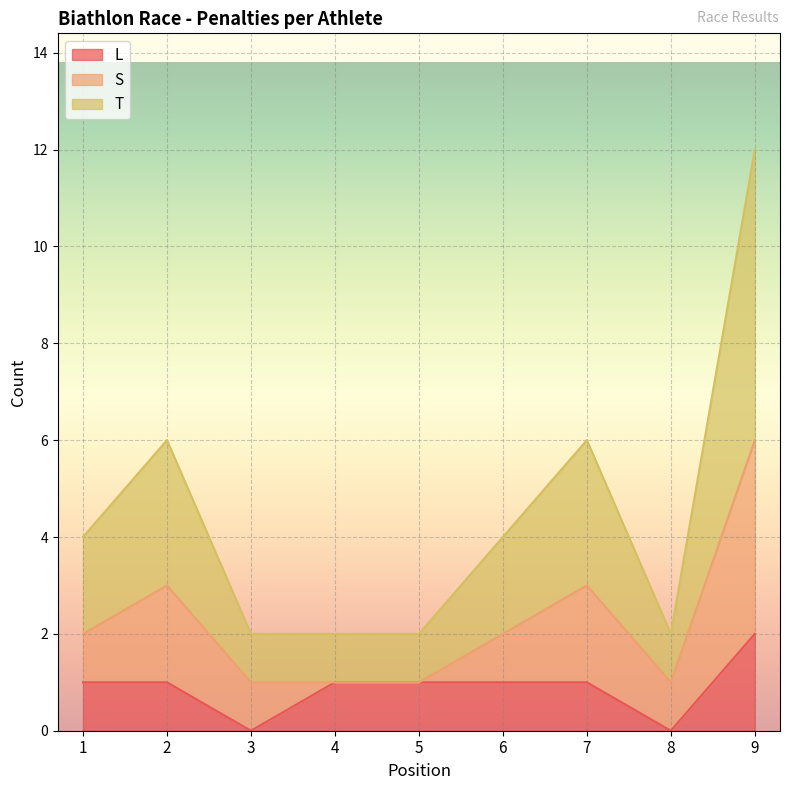

What is the total value across all series at 8?

2